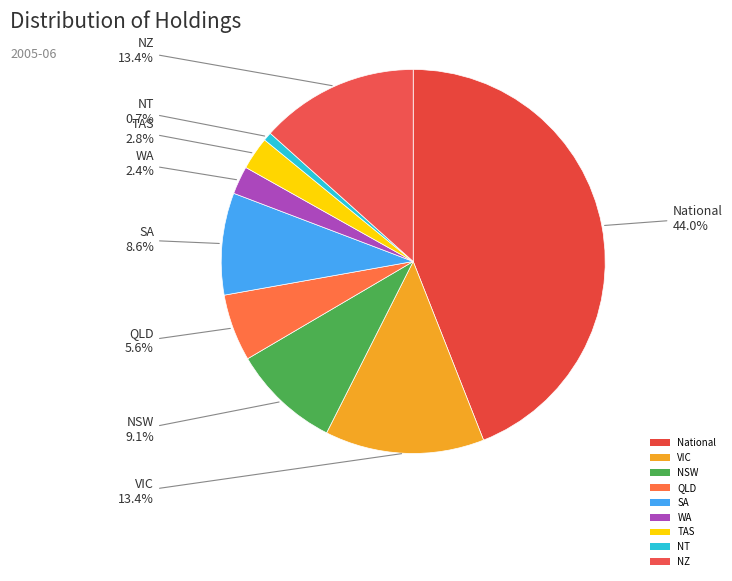

What percentage is the NSW slice, to the nearest percent?

9%